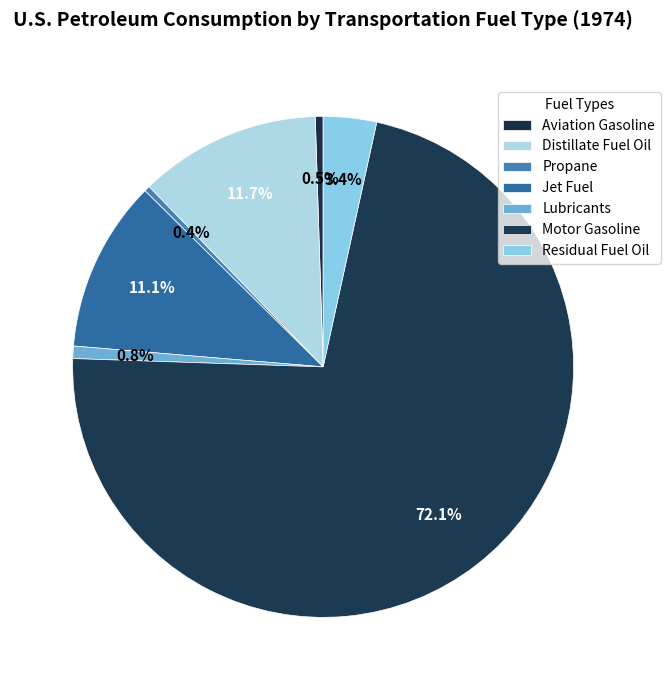

To the nearest percent, what portion does Motor Gasoline represent?

72%